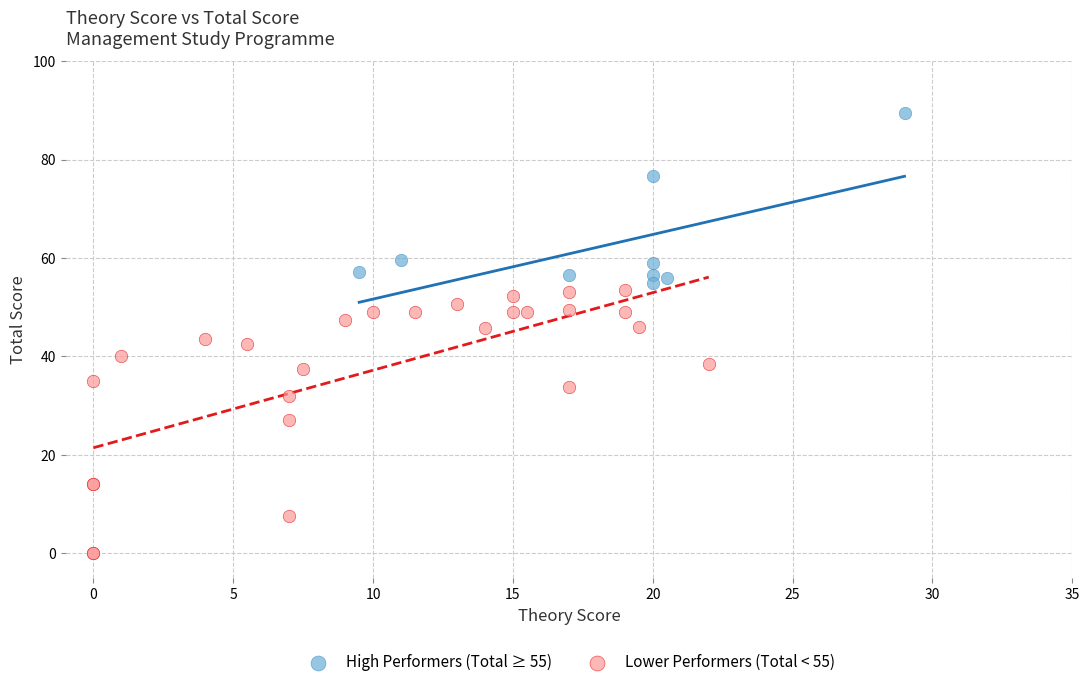

Which series contains the highest Y value?

High Performers (Total ≥ 55)